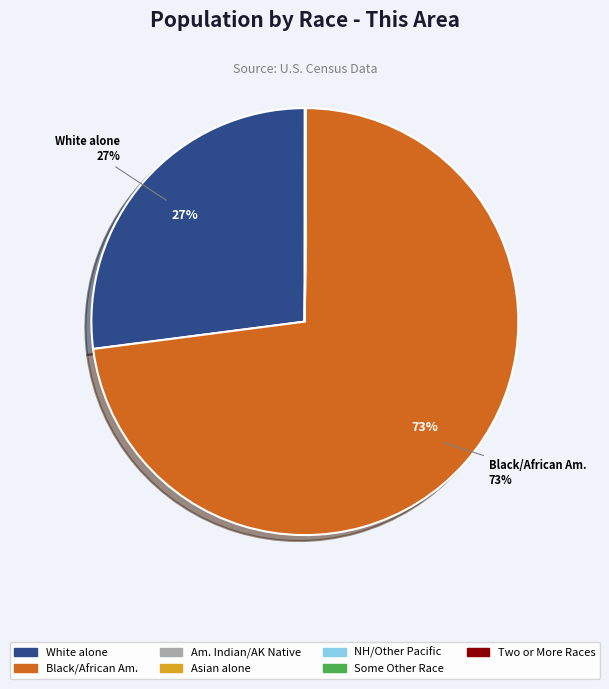

Which category has the biggest portion of the pie?

Black/African Am.